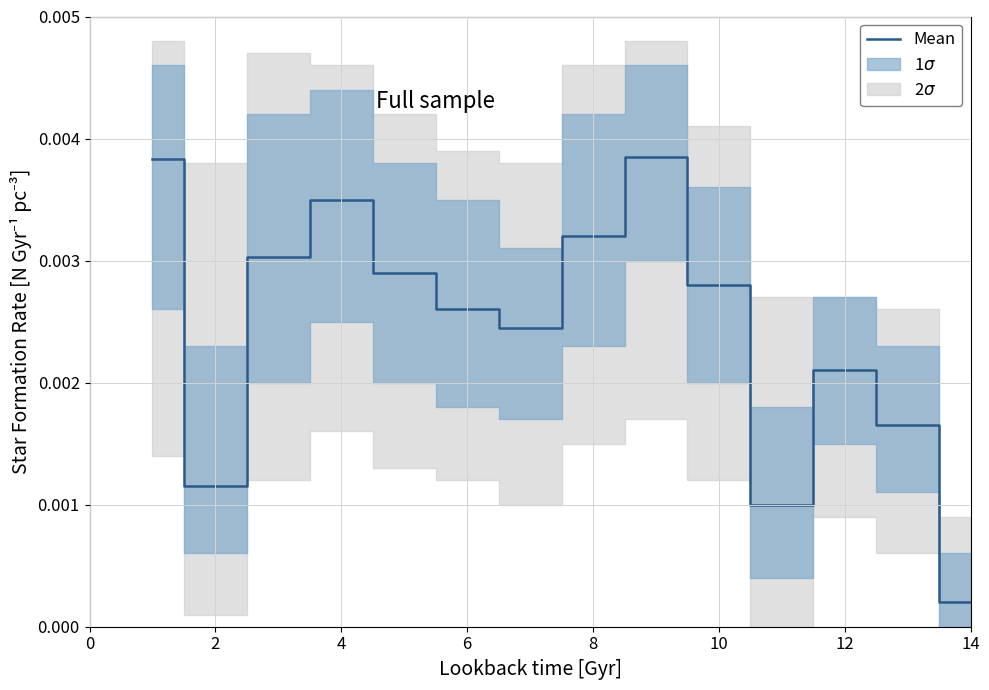

Is this an area chart (filled region under the line)?

No